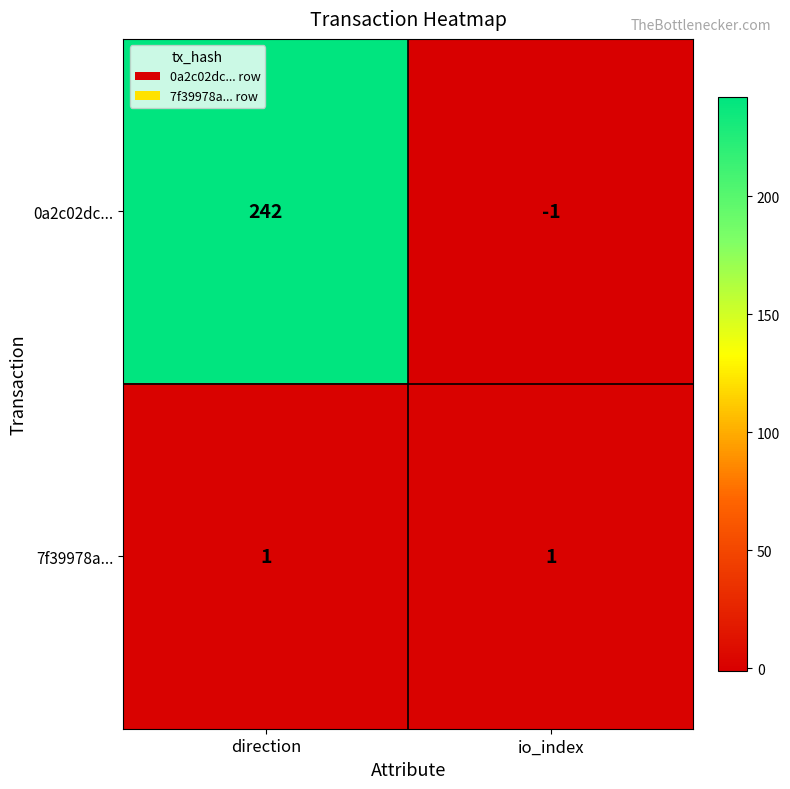

The 0a2c02dc... series shows 242 at direction. True or false?

True